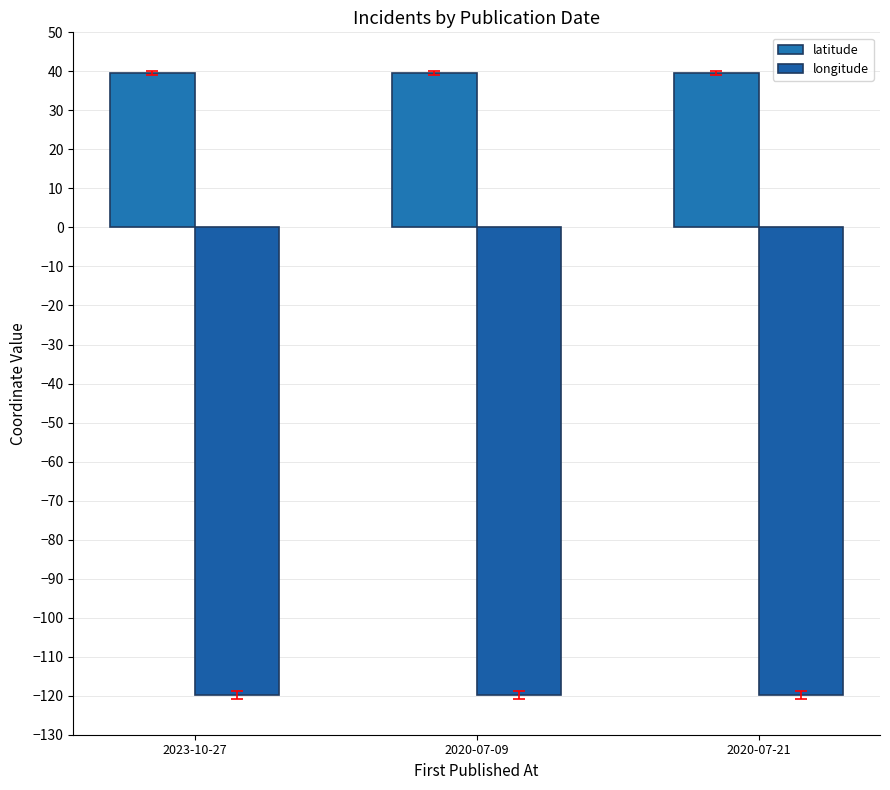

How many groups of bars are there?

3